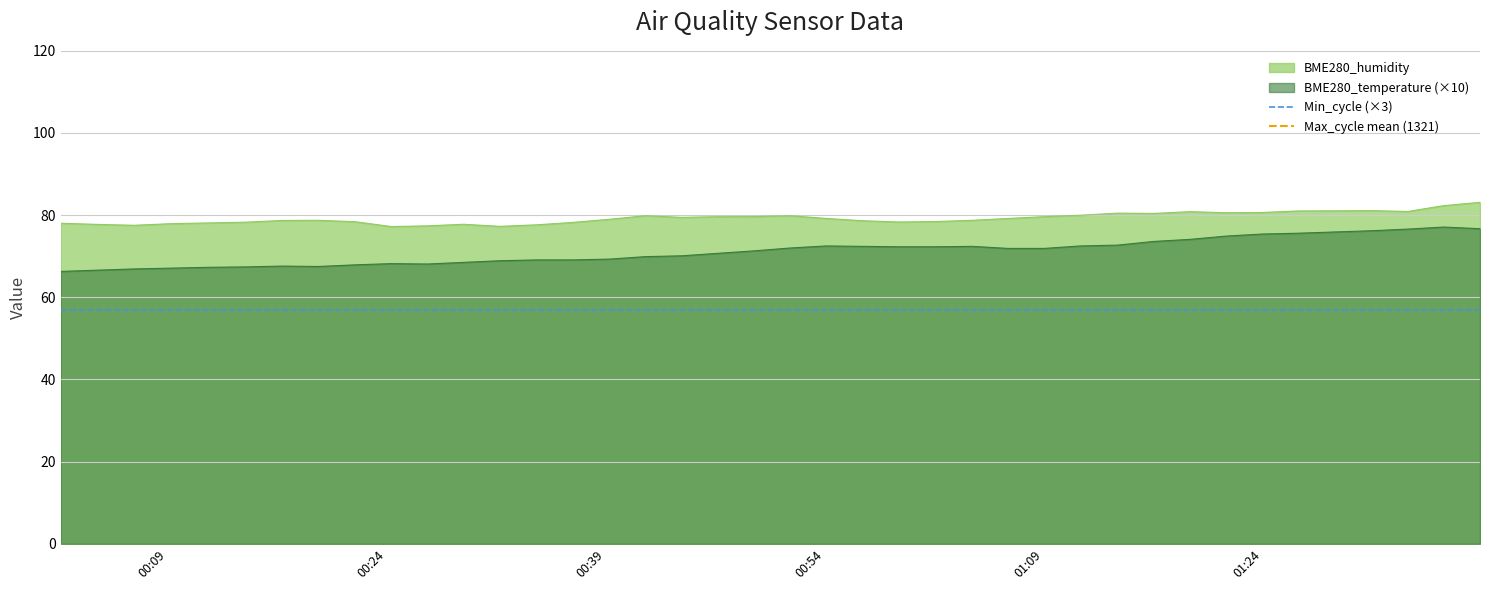

Is the value of BME280_humidity at 2024/03/11 00:54:06 greater than the value of BME280_temperature at 2024/03/11 00:16:50?

Yes